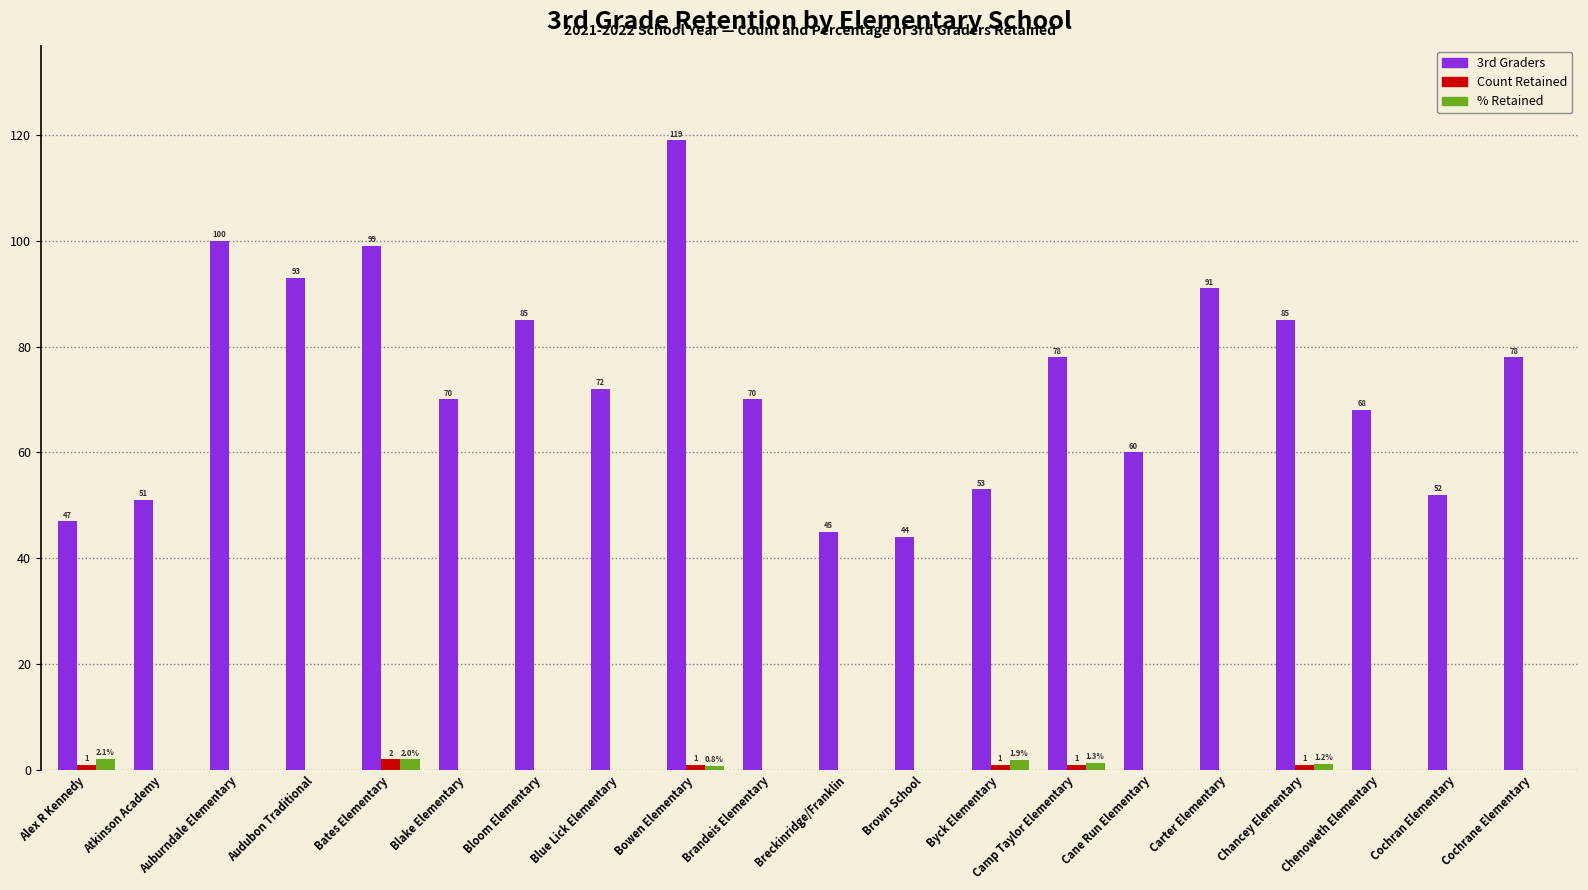

True or false: 3rd Graders has a value of 85.0 at Bloom Elementary.

True